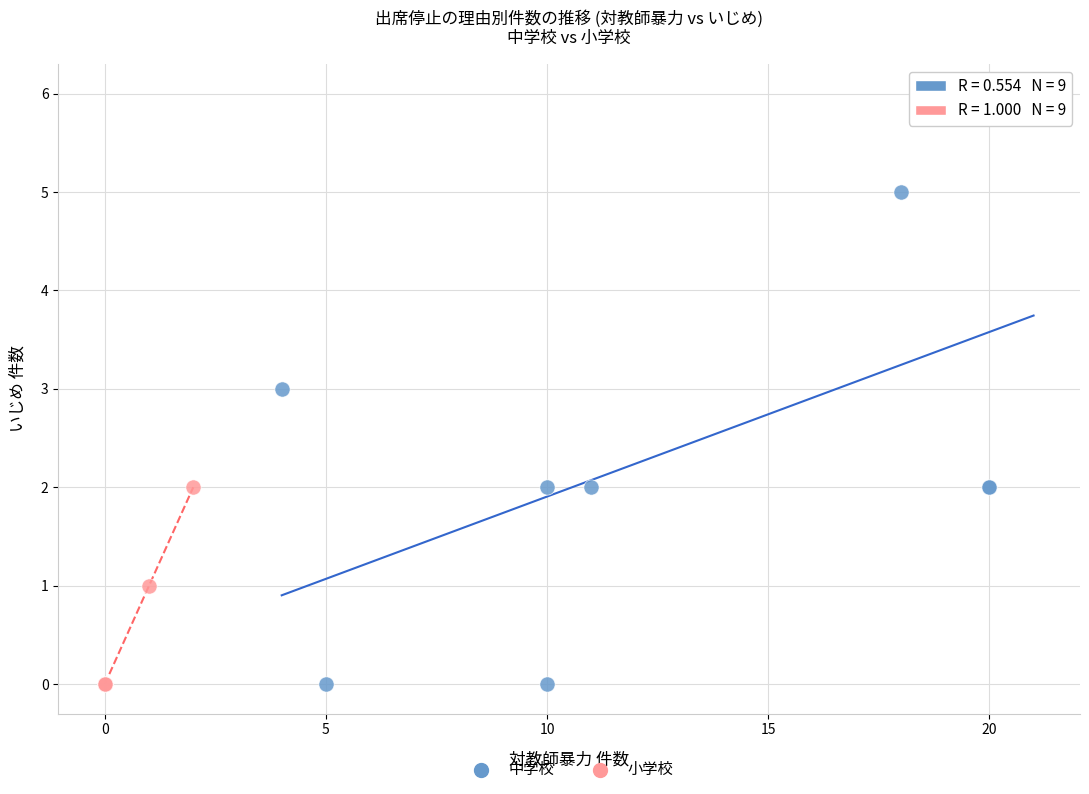

Which series contains the highest Y value?

中学校